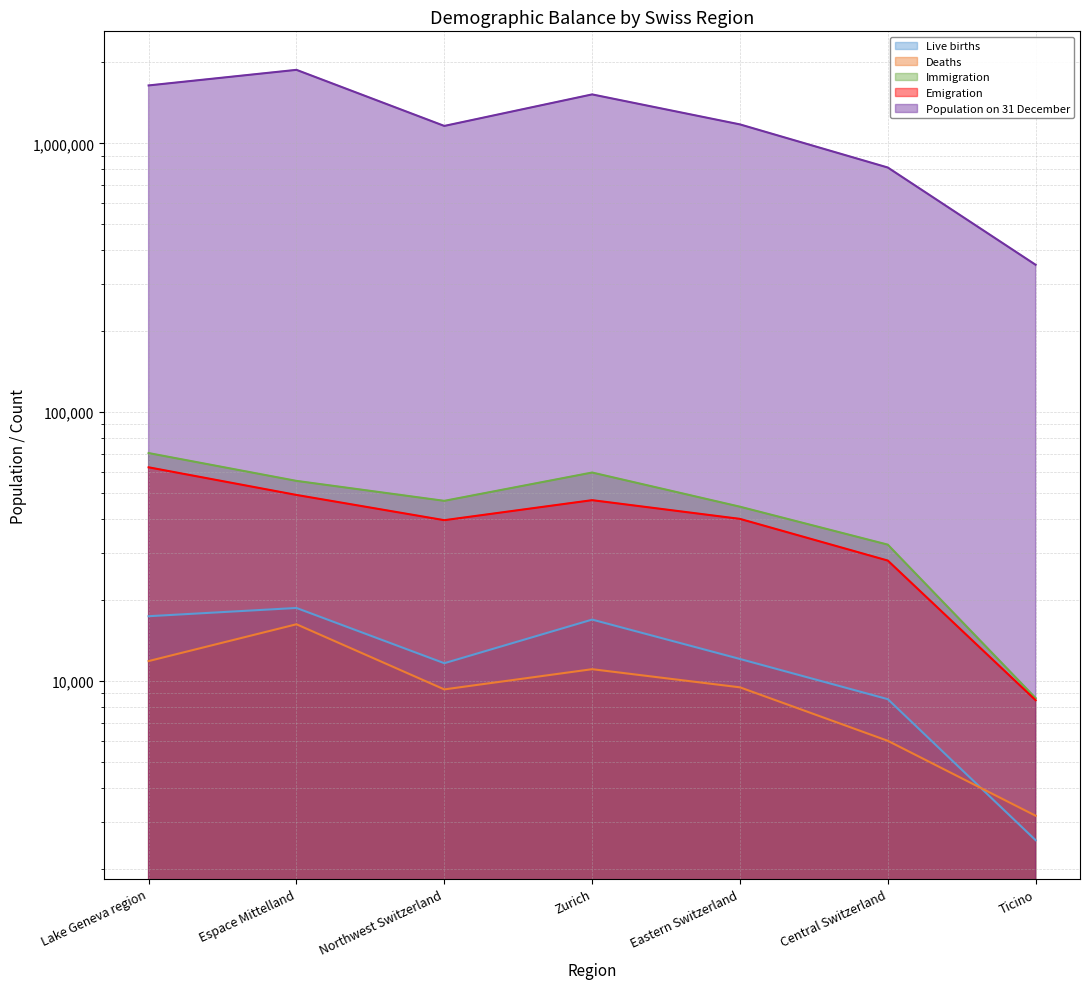

What position from the right is Espace Mittelland?

6